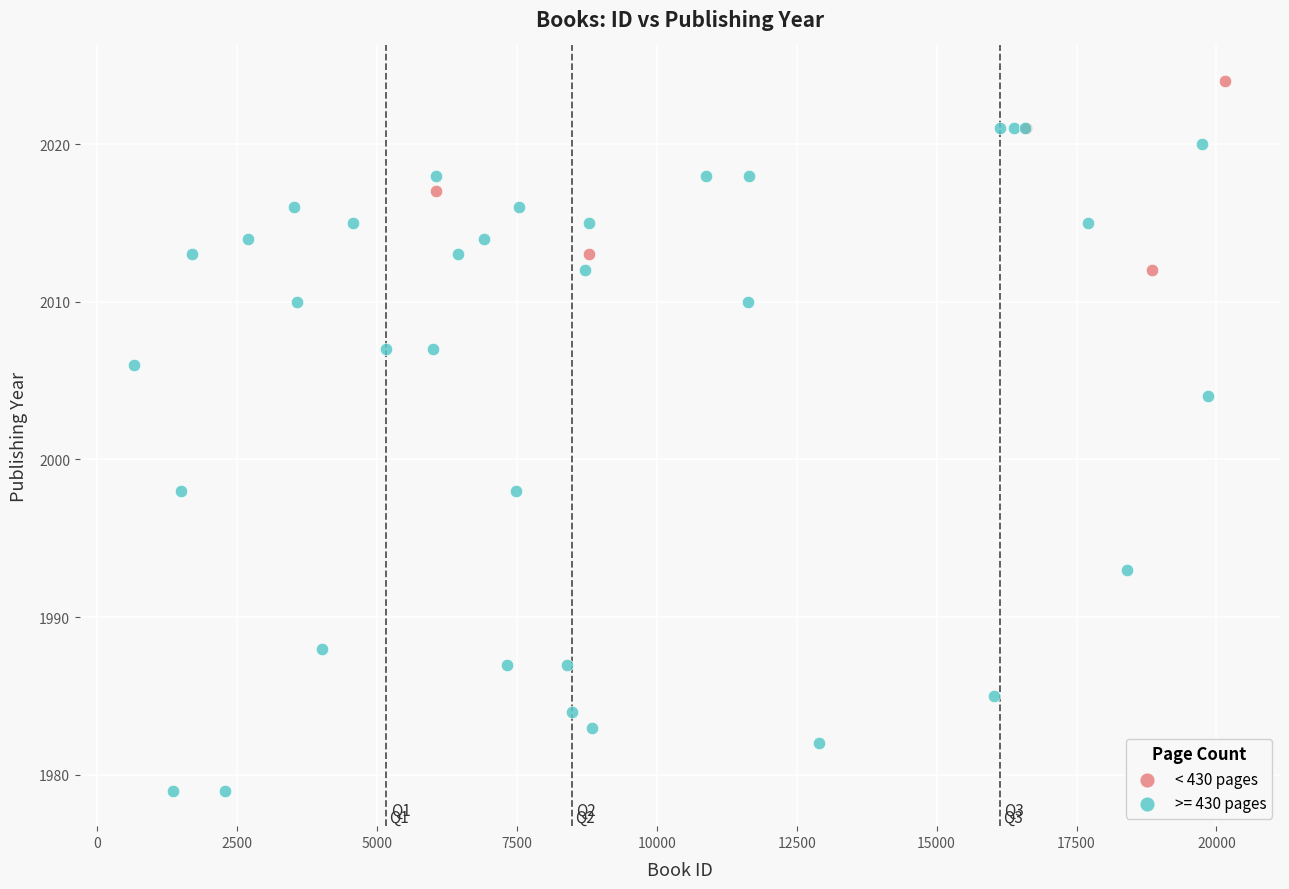

Which series has the widest spread of Y values?

>= 430 pages